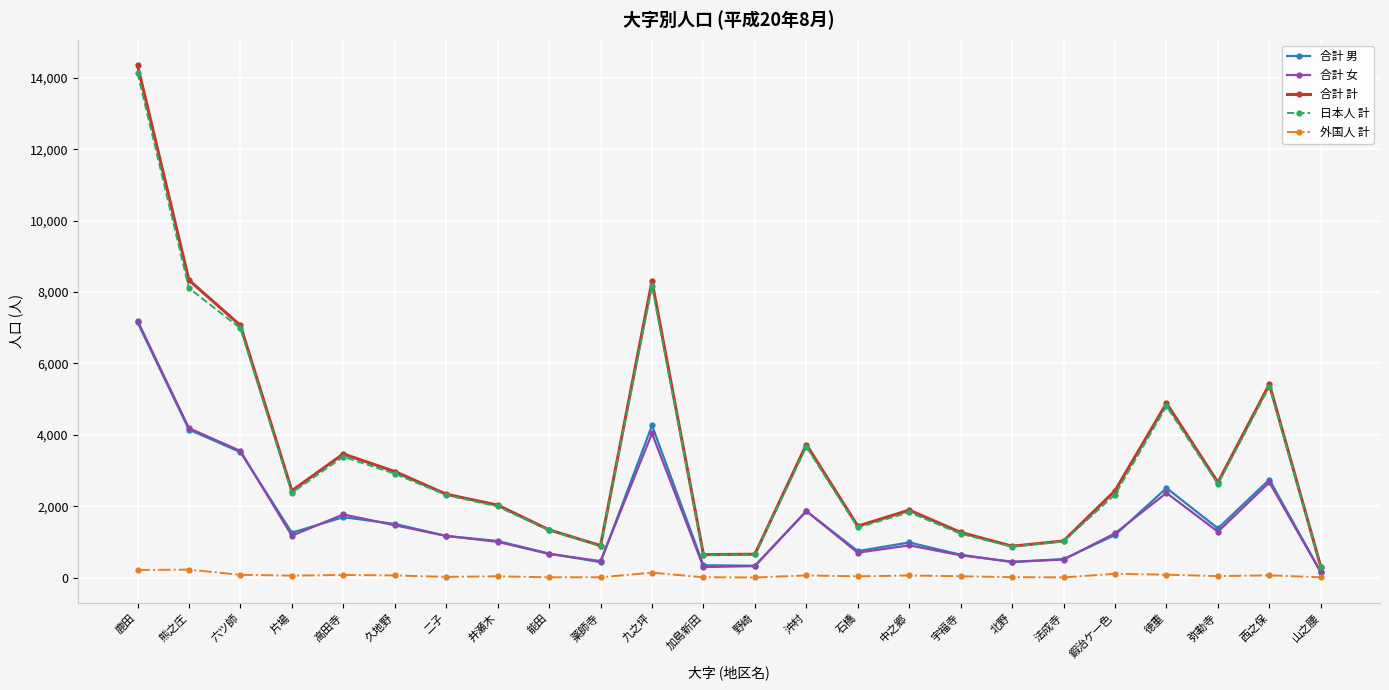

How many lines are shown in the chart?

5